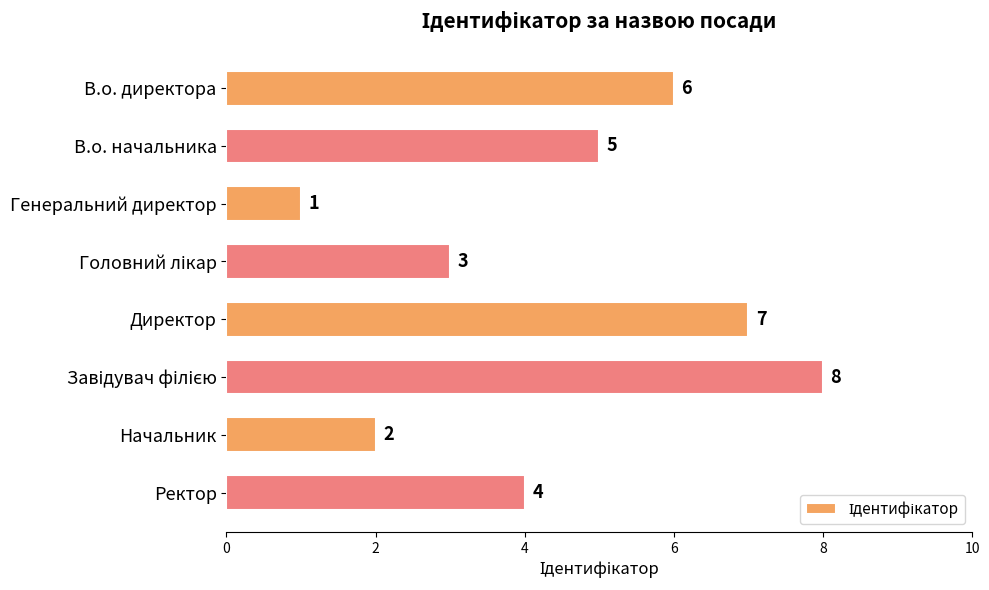

What is the label of the 3rd bar from the top?

Генеральний директор